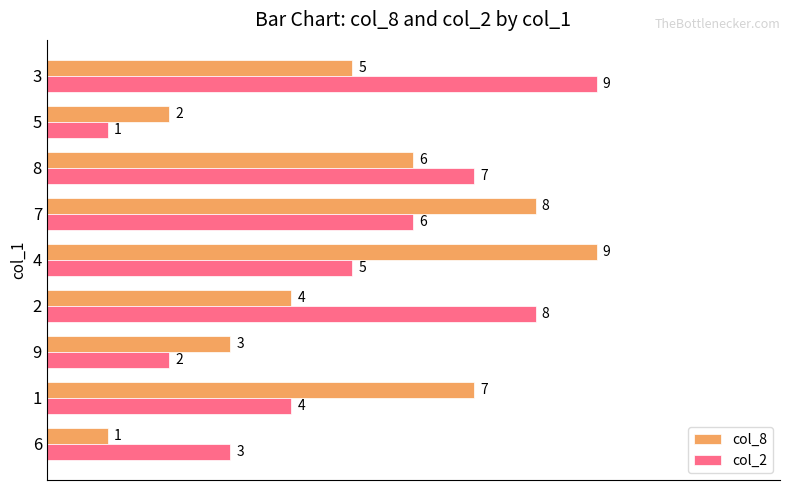

What is the difference between the second highest and second lowest values in the col_2 series?

6